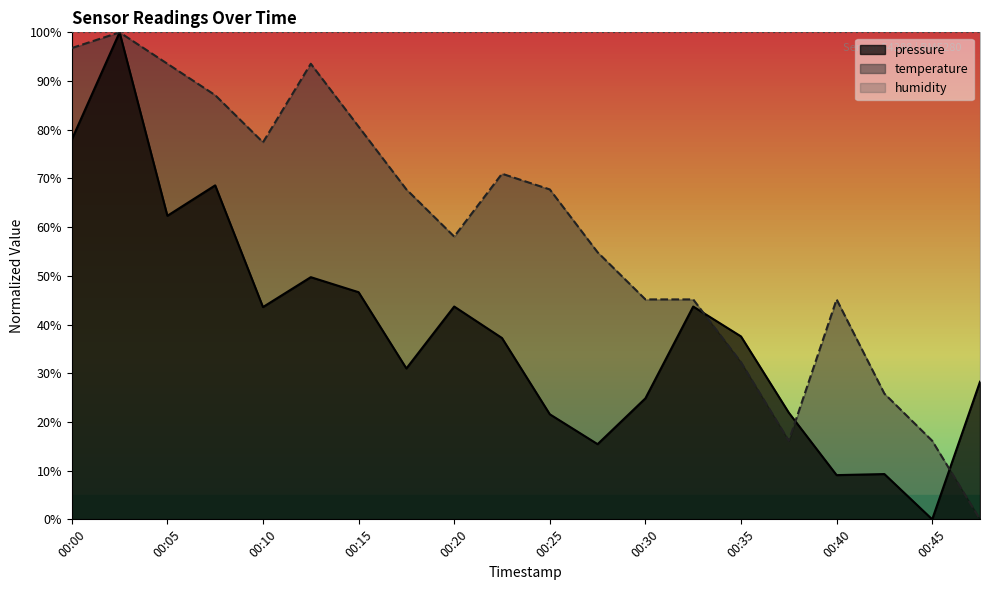

True or false: temperature has more than 1 interior local peaks.

True